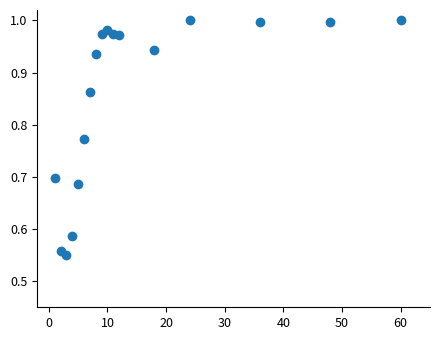

What is the range of X values (max minus min)?

59.0